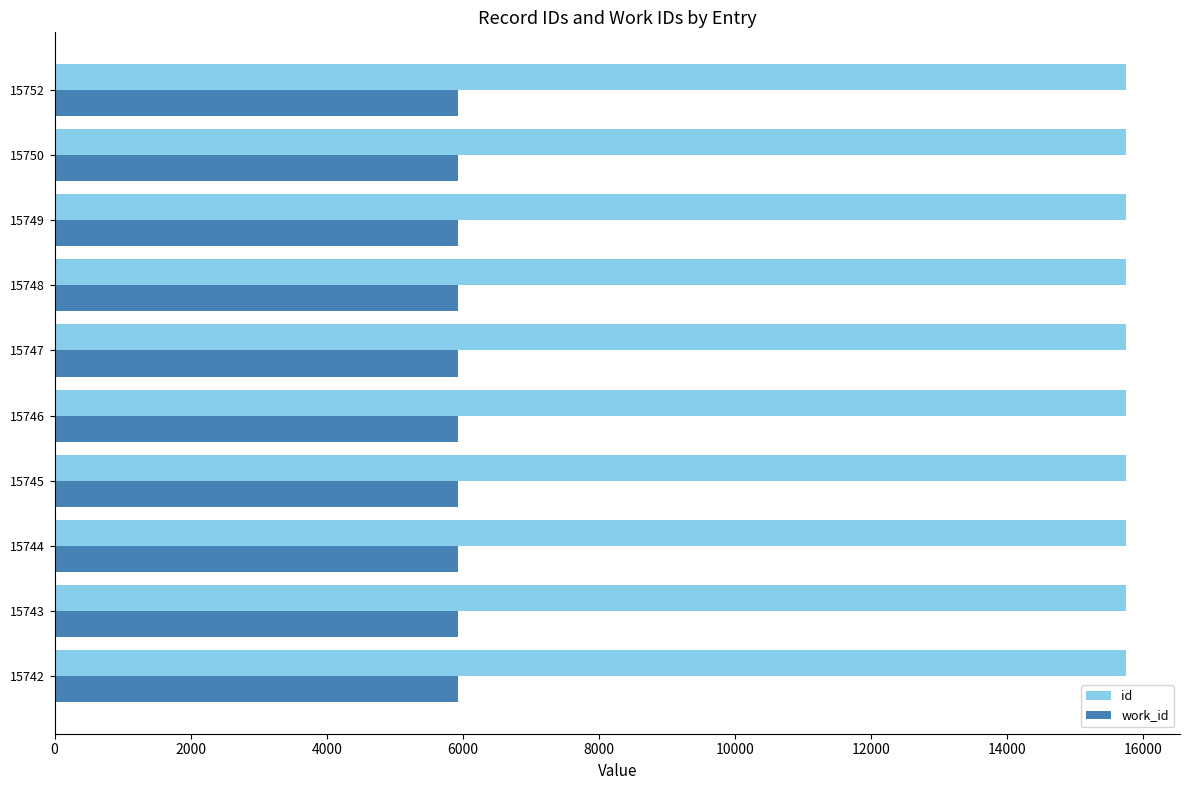

Is the value of work_id at 15752 greater than the value of id at 15750?

No